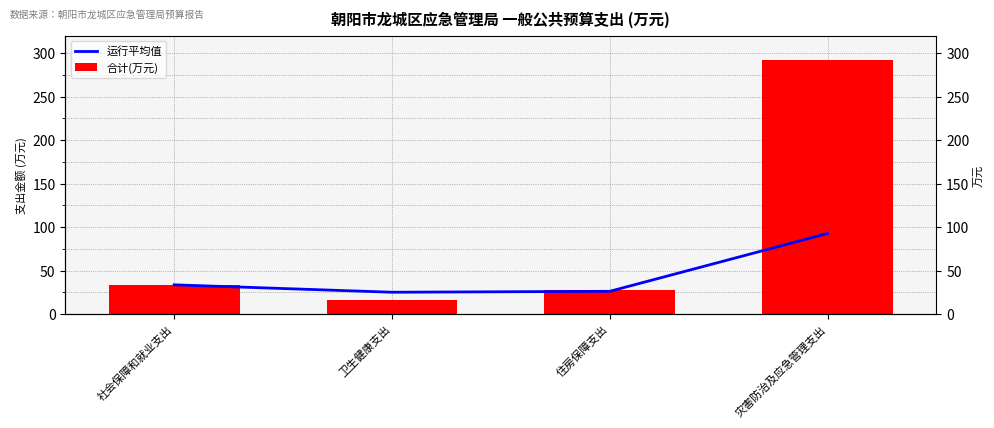

How many series are shown in this chart?

2